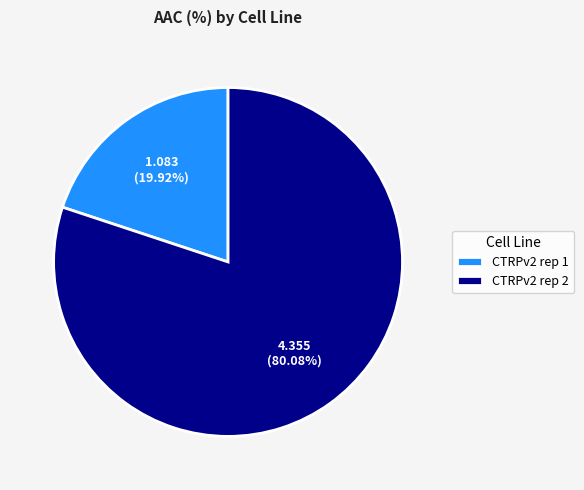

How much of the chart is everything except CTRPv2 rep 2?

19.9%